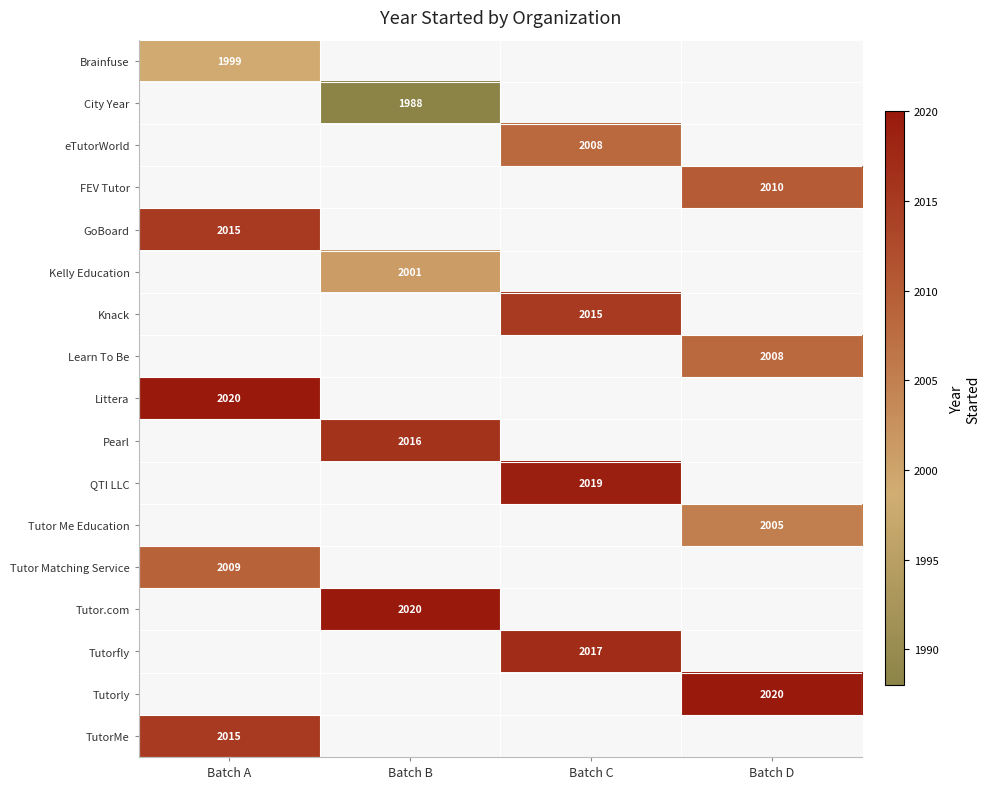

The value of eTutorWorld at Batch C is 2008. True or false?

True